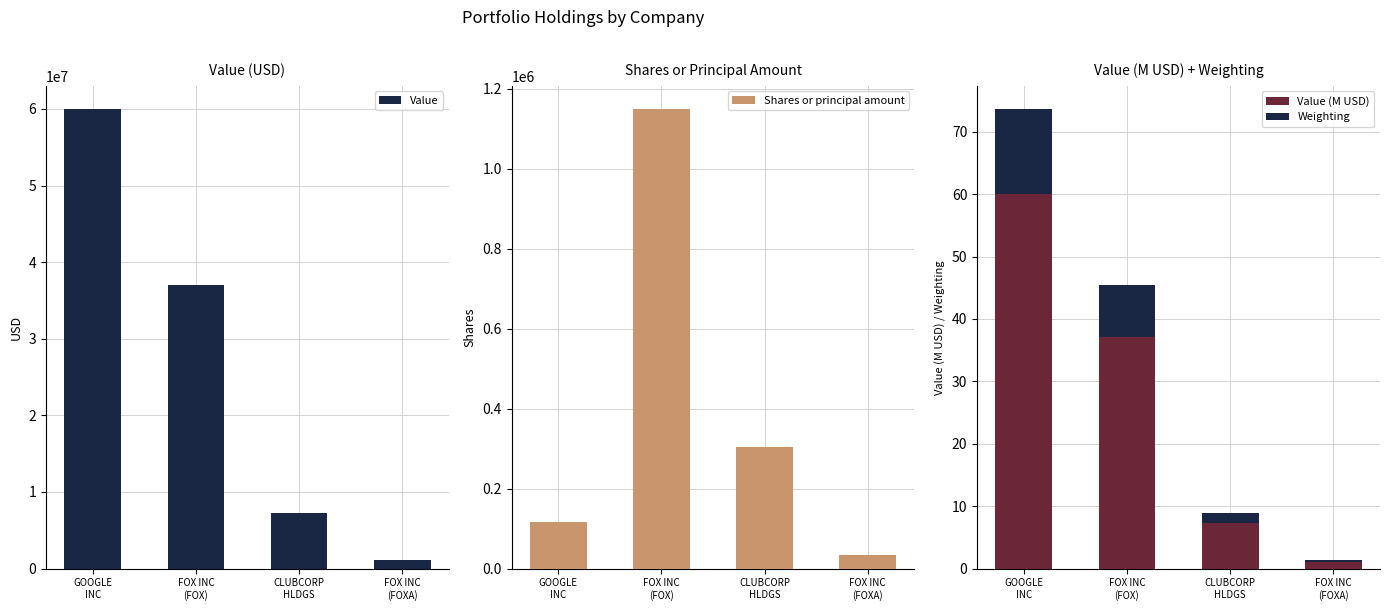

What is the approximate value of Shares or principal amount at CLUBCORP
HLDGS?

304285